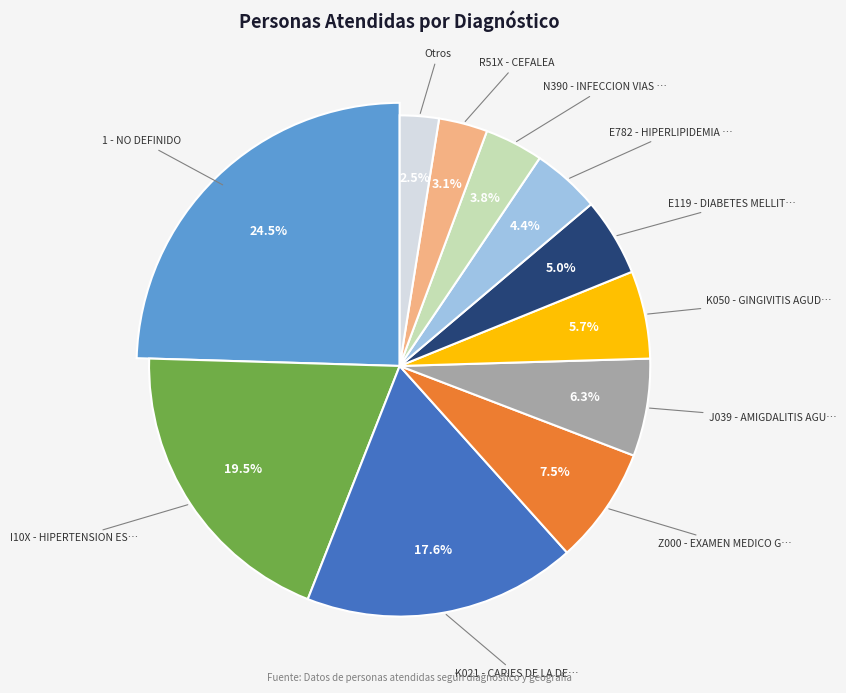

To the nearest percent, what portion does Z000 - EXAMEN MEDICO GENERAL represent?

8%